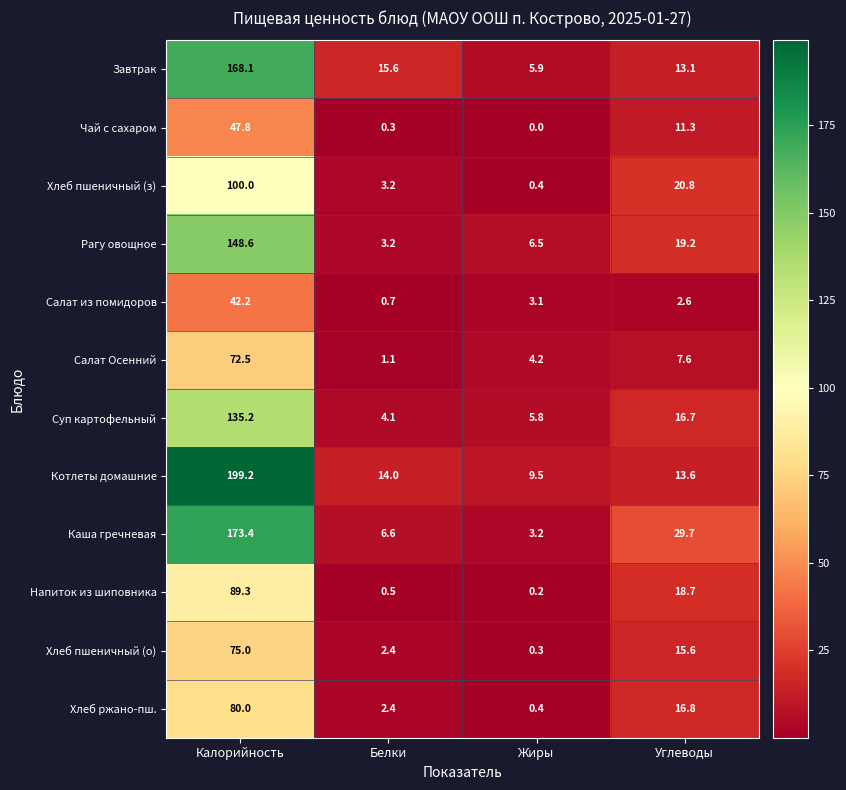

What is the total value across all series at Белки?

54.1